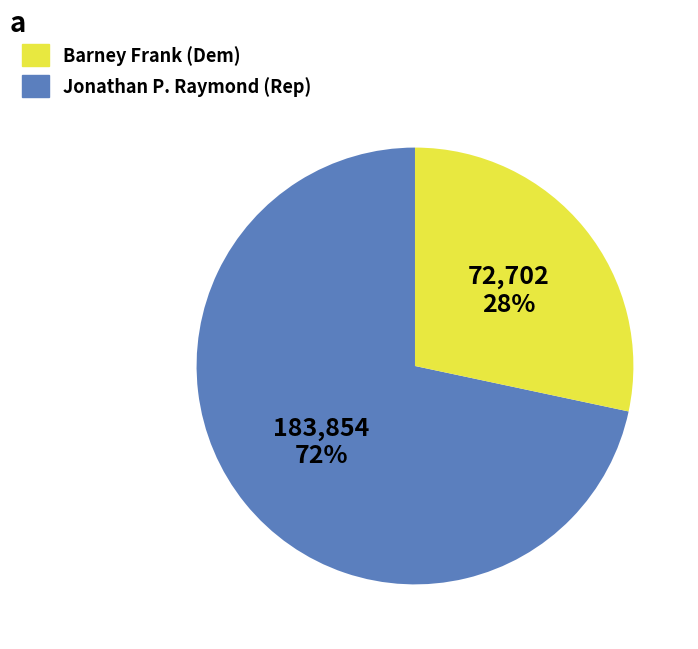

To the nearest percent, what portion does Barney Frank represent?

72%